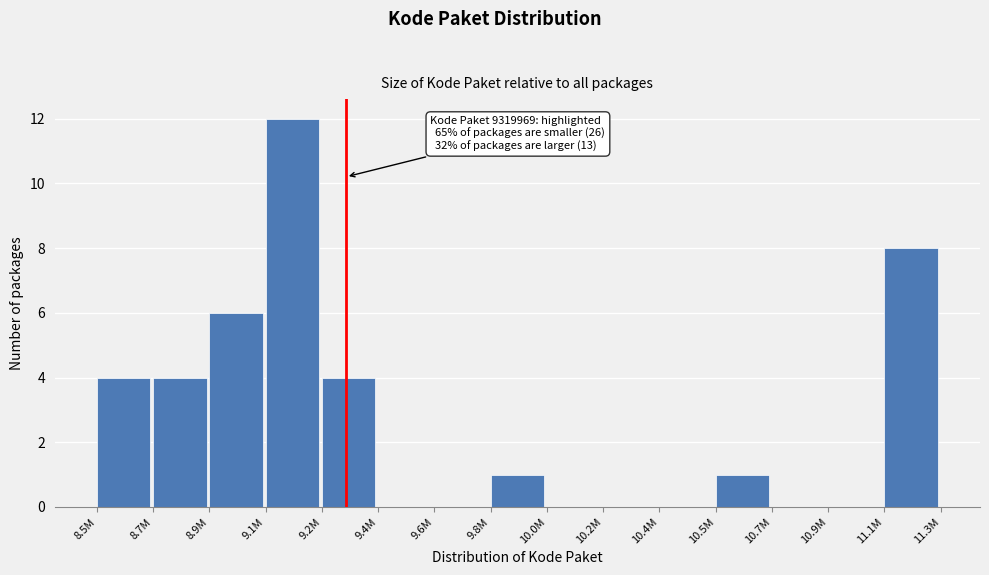

Reading left to right, what are all the values shown in this chart?

8.5M=4	8.7M=4	8.9M=6	9.1M=12	9.2M=4	9.4M=0	9.6M=0	9.8M=1	10.0M=0	10.2M=0	10.4M=0	10.5M=1	10.7M=0	10.9M=0	11.1M=8